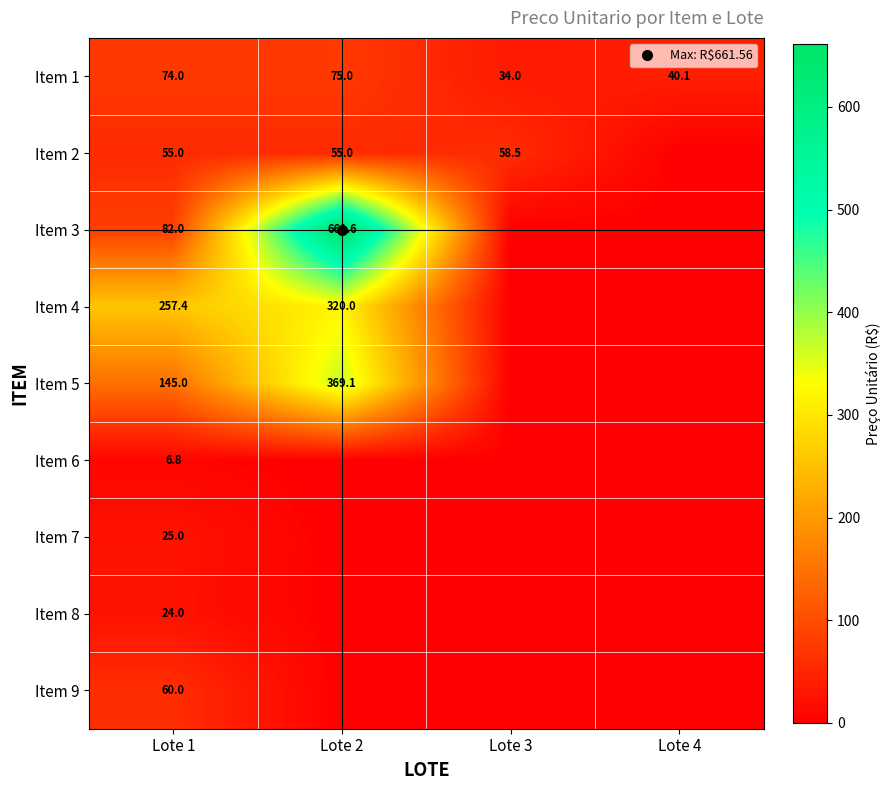

Which has a higher value, Lote 3 or Lote 4?

Lote 4